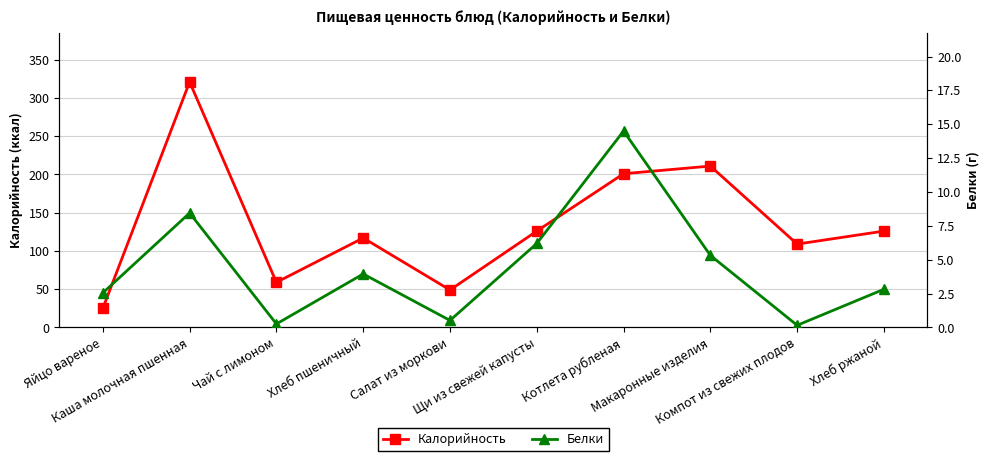

The Калорийность series shows 201.0 at Котлета рубленая. True or false?

True